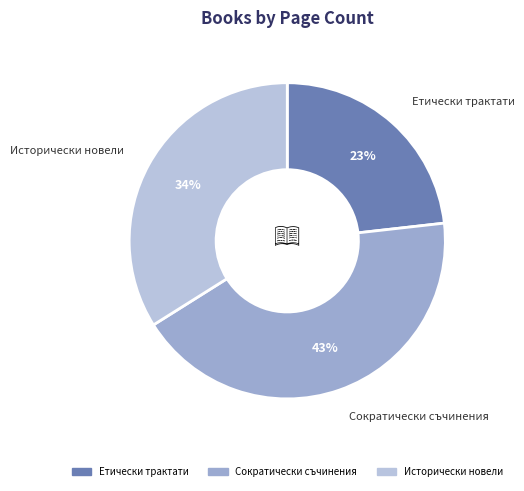

What percentage is the Исторически новели slice, to the nearest percent?

34%